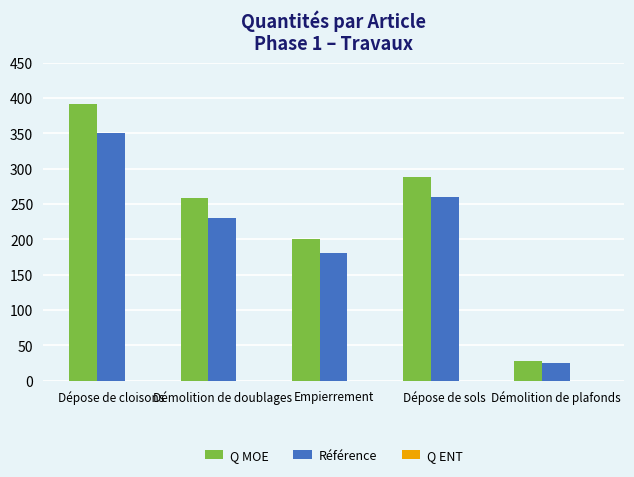

What position from the left is Démolition de plafonds?

5